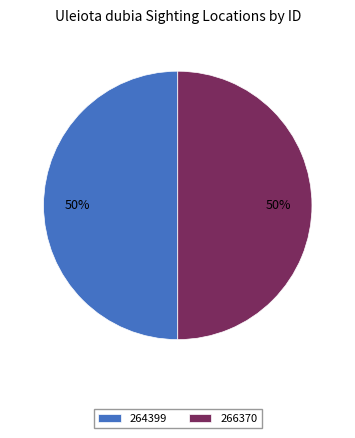

The 264399 slice represents 50% of the pie. True or false?

True